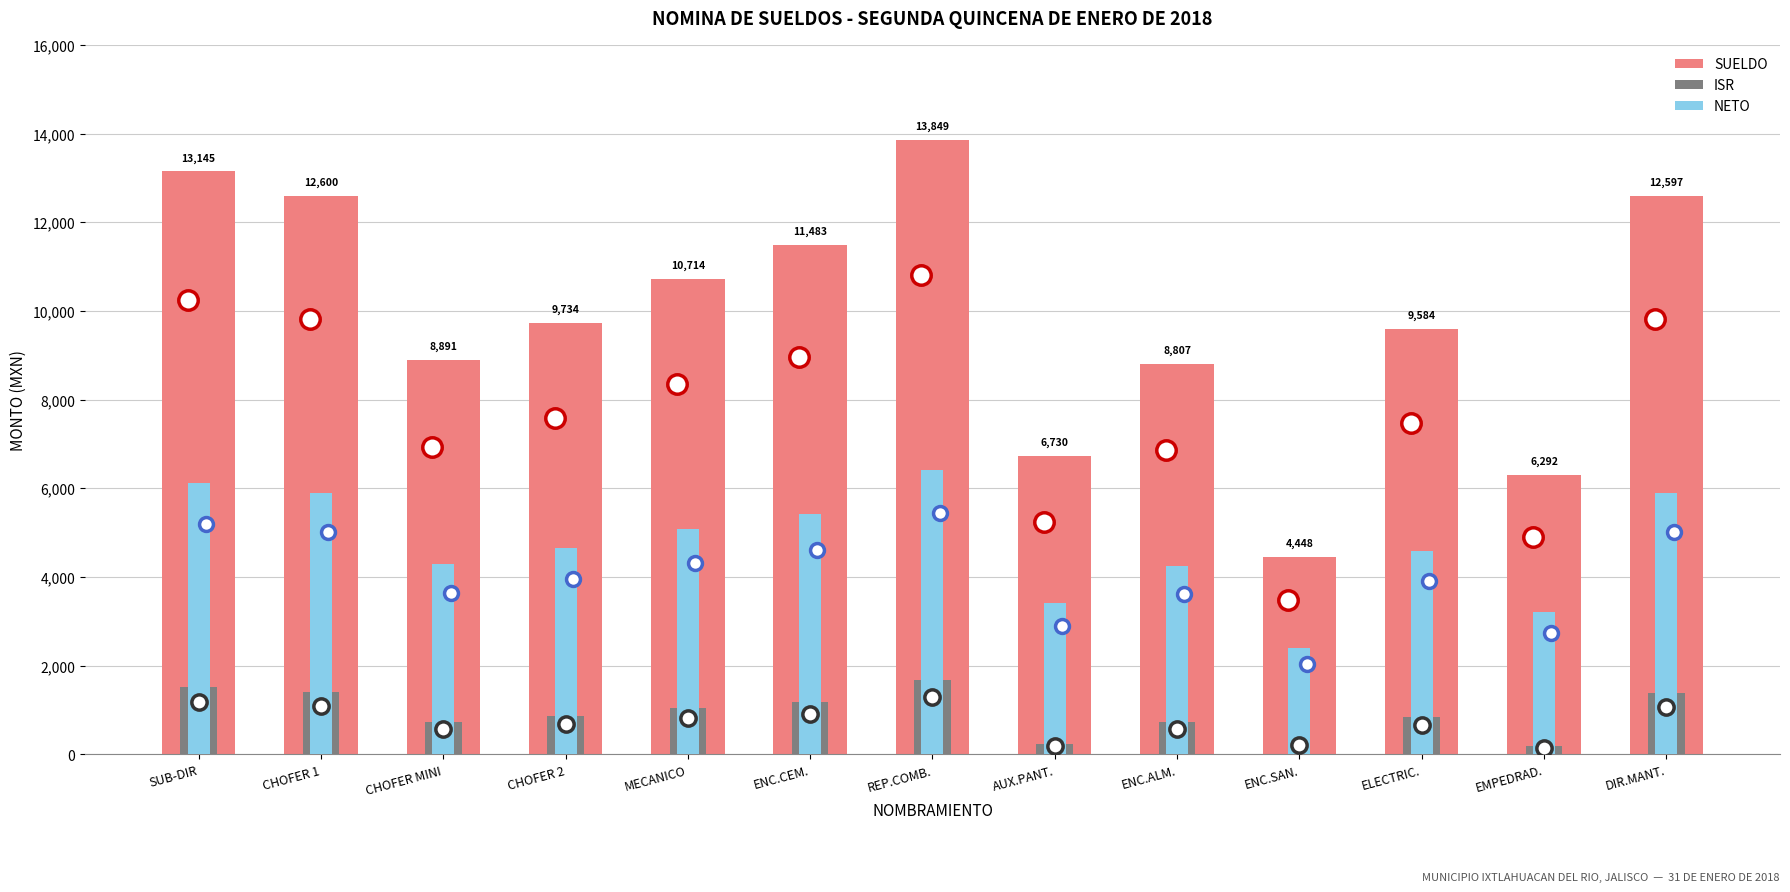

Which has a higher value, CHOFER 2 or MECANICO?

MECANICO